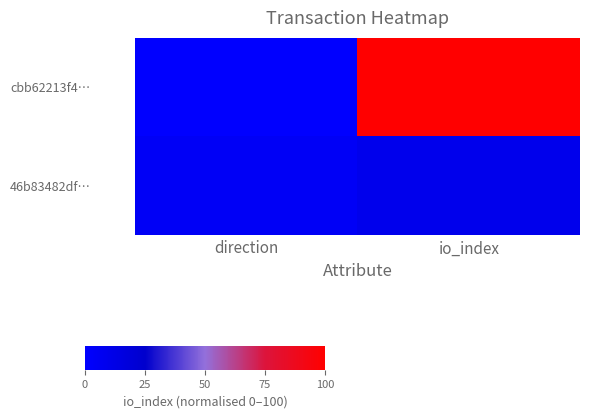

Reading left to right, extract all data points from this chart.

cbb62213f4…: direction=0.0	io_index=100.0
46b83482df…: direction=4.7	io_index=9.3